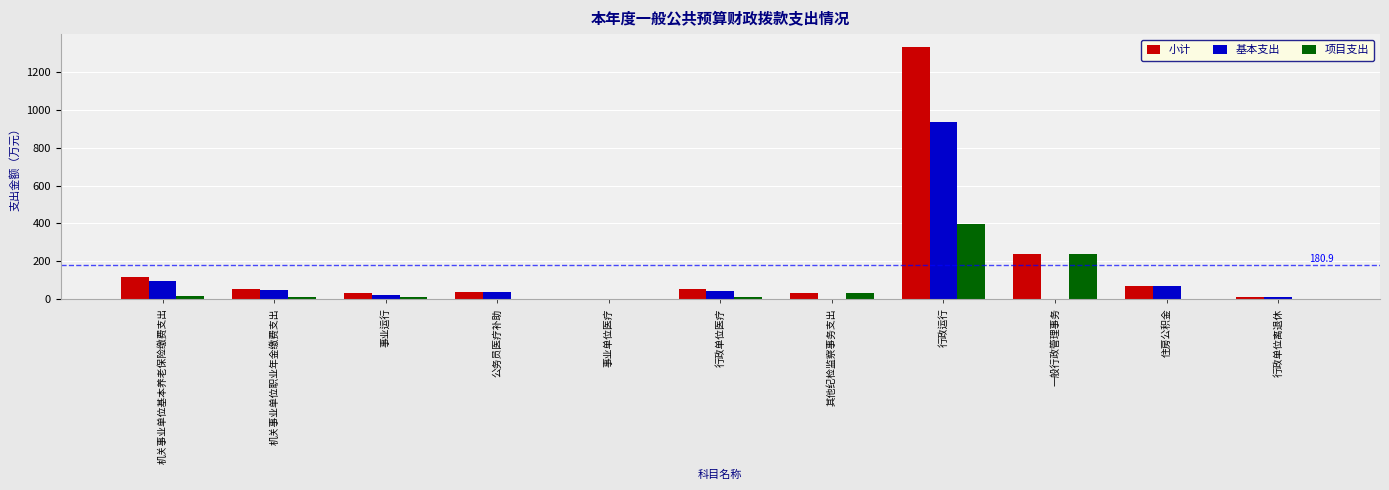

At which label is 小计 closest to 667?

一般行政管理事务